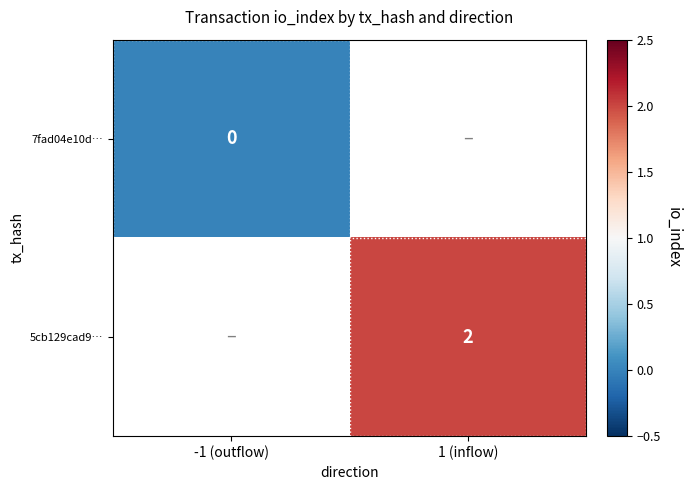

The 5cb129cad9… series shows 2 at 1 (inflow). True or false?

True